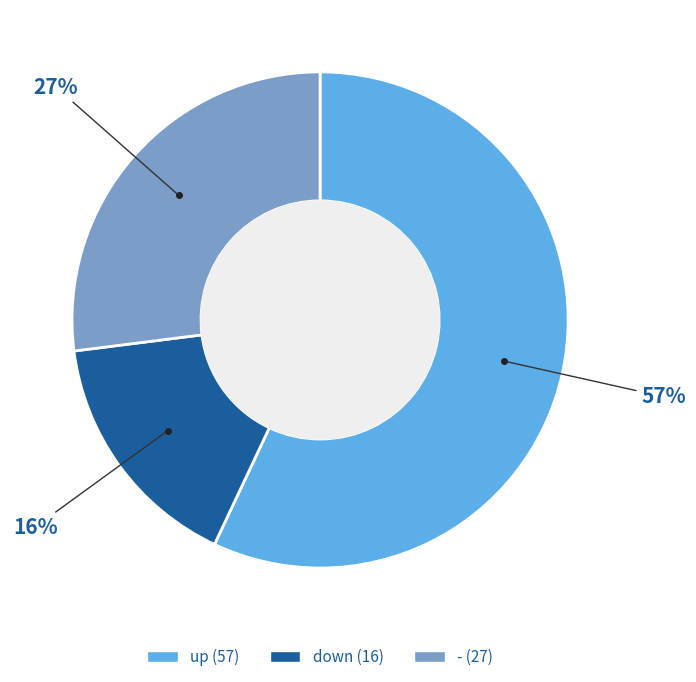

To the nearest percent, what is the difference between the - and down slice percentages?

11%